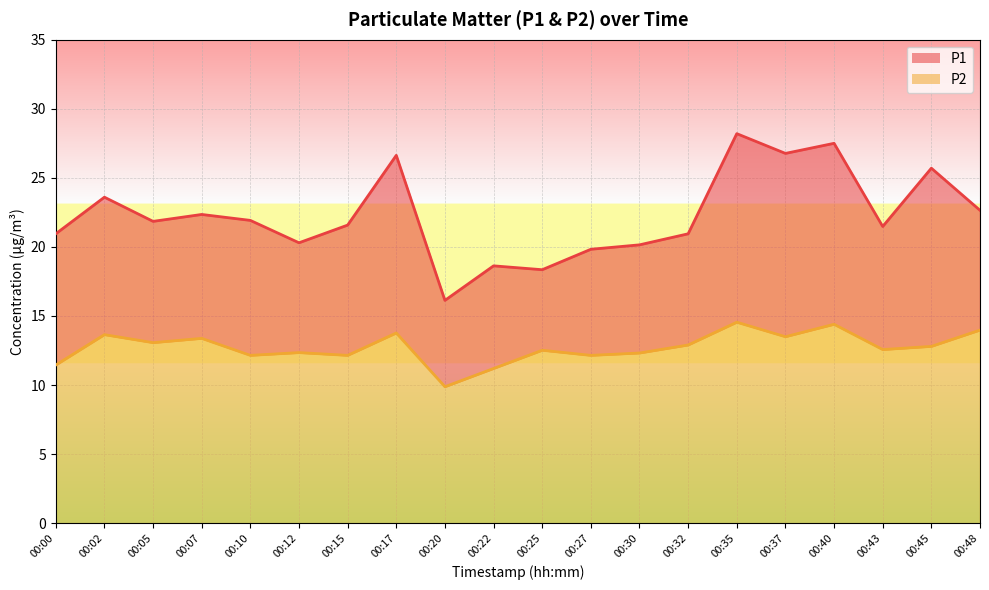

True or false: P1 and P2 intersect in this chart.

False